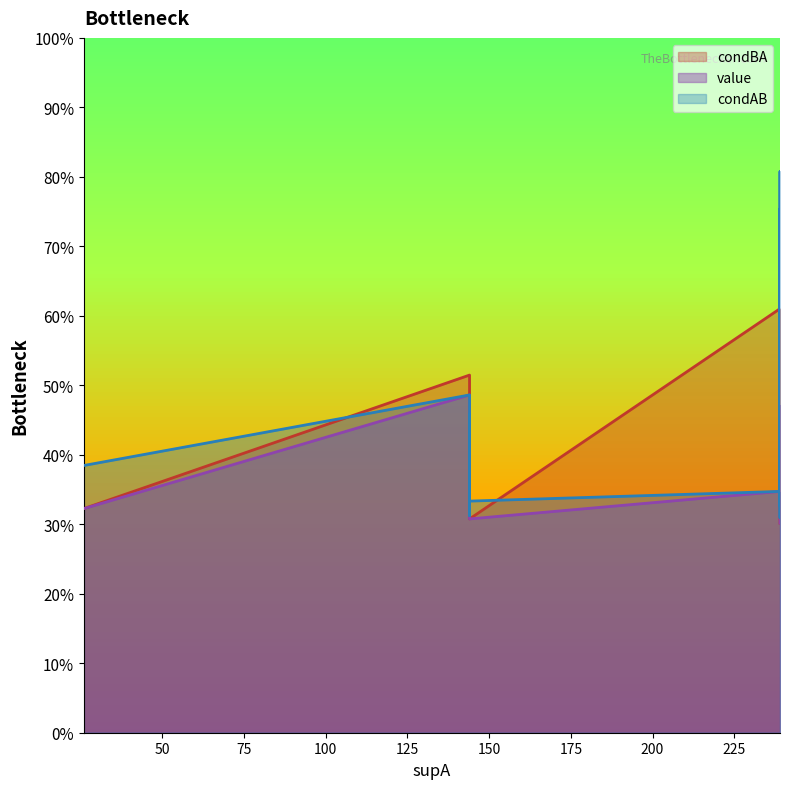

At which category is the sum across all series the highest?

239